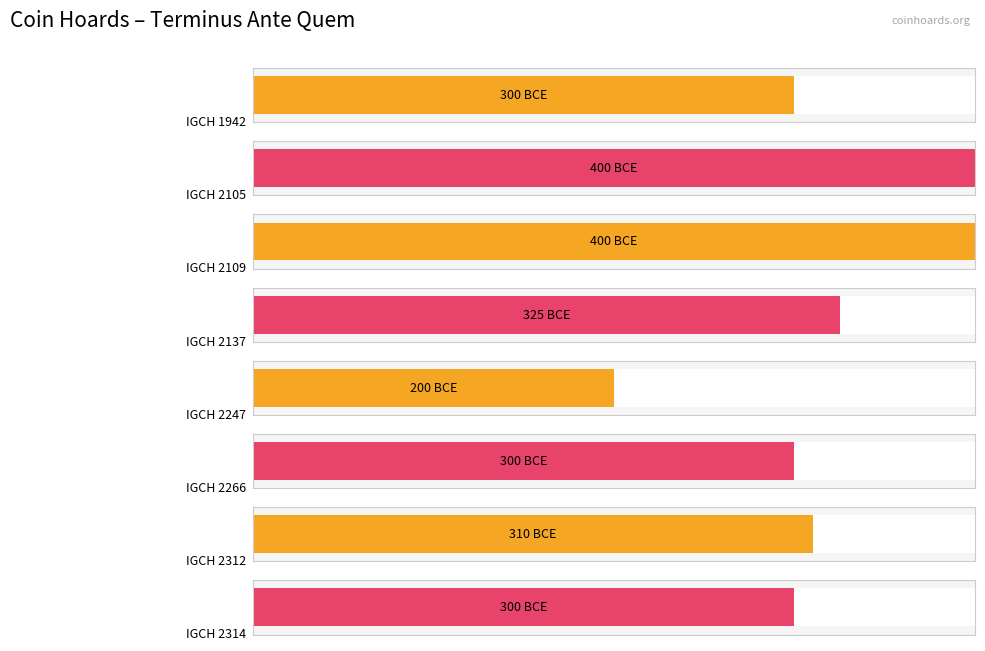

What is the difference between the maximum and minimum values?

200